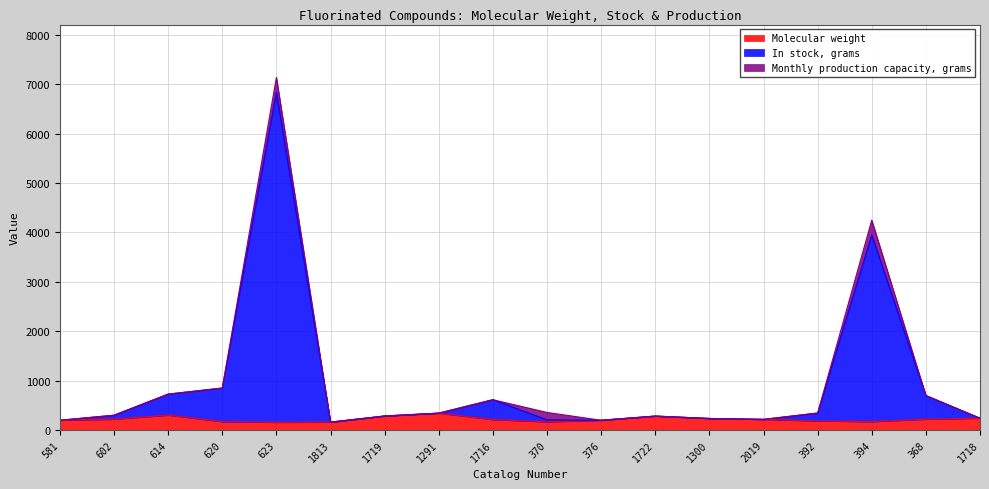

At which category does the chart reach its peak across all series?

623